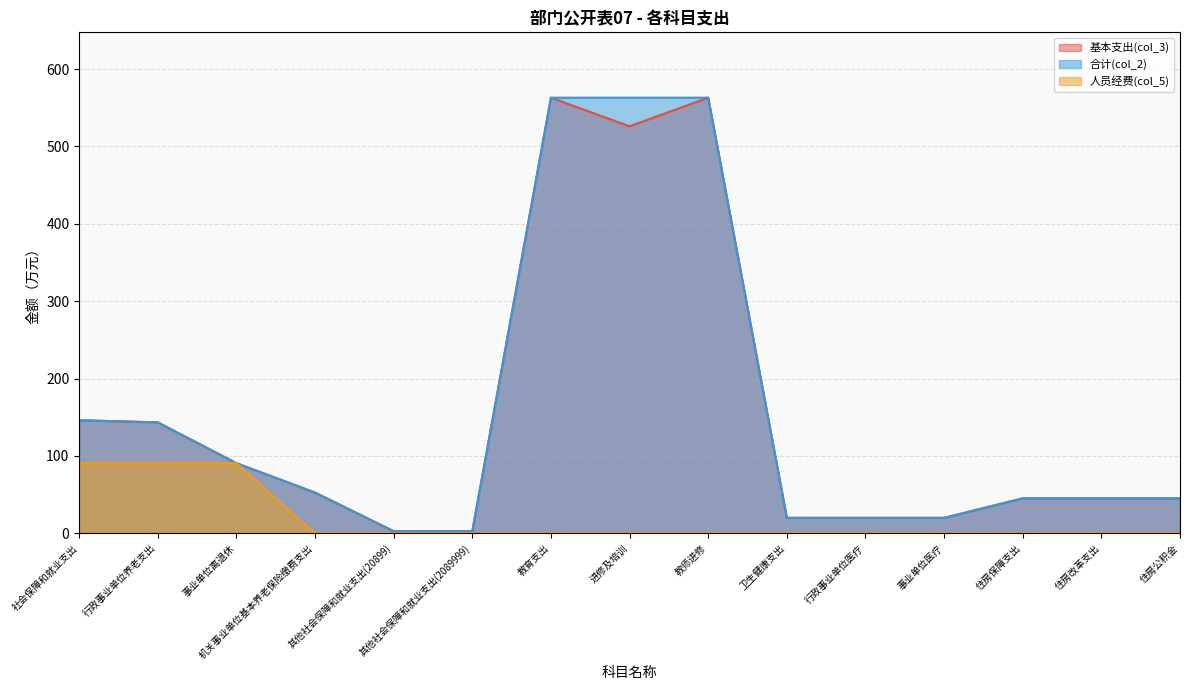

What is the label of the 1st point from the right?

住房公积金